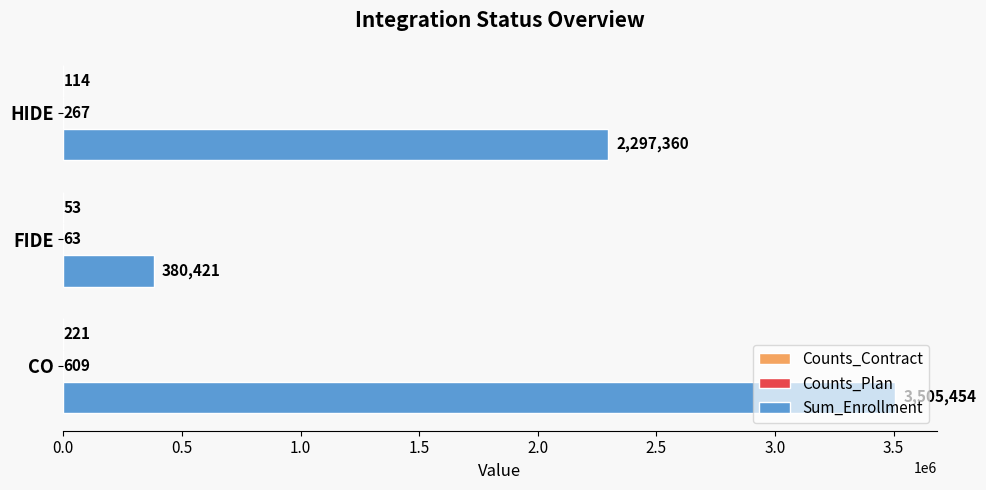

Is it true that Sum_Enrollment equals 3928356 at HIDE?

False